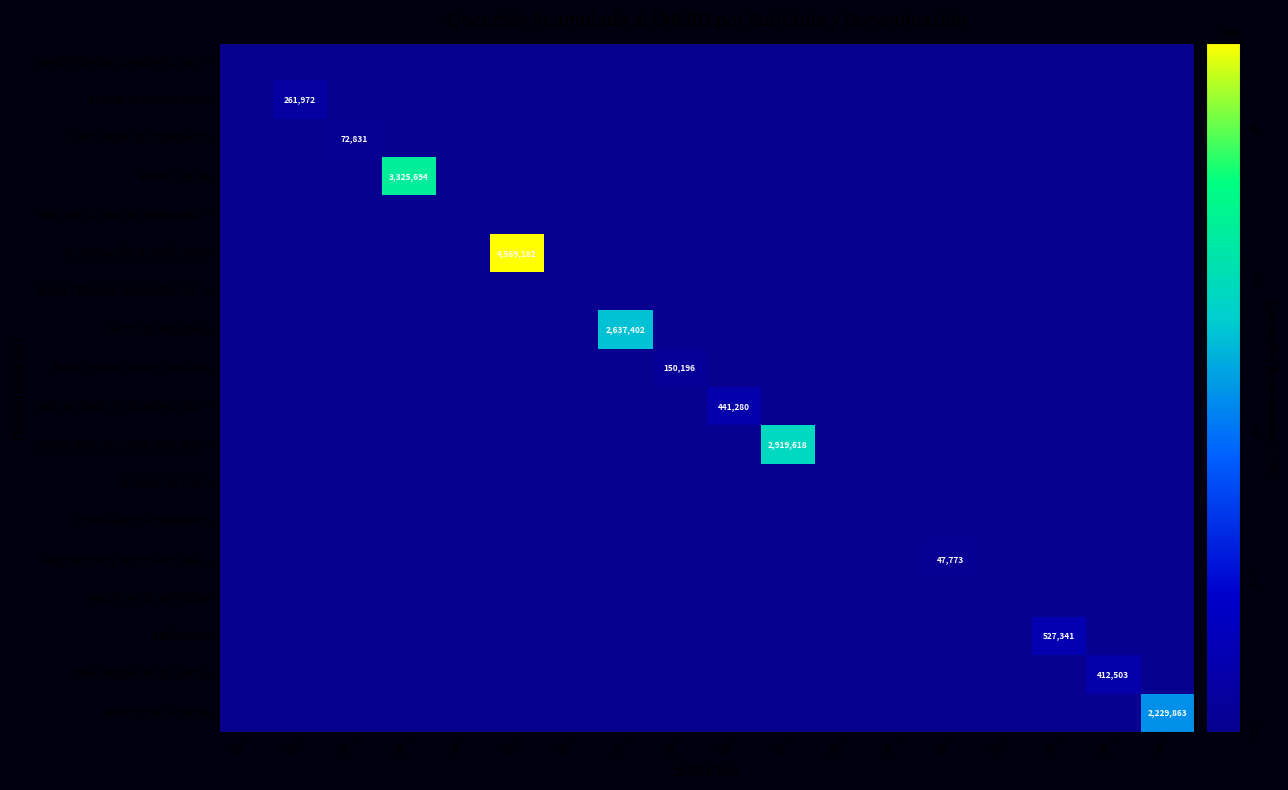

Which label corresponds to the smallest value in the chart?

05